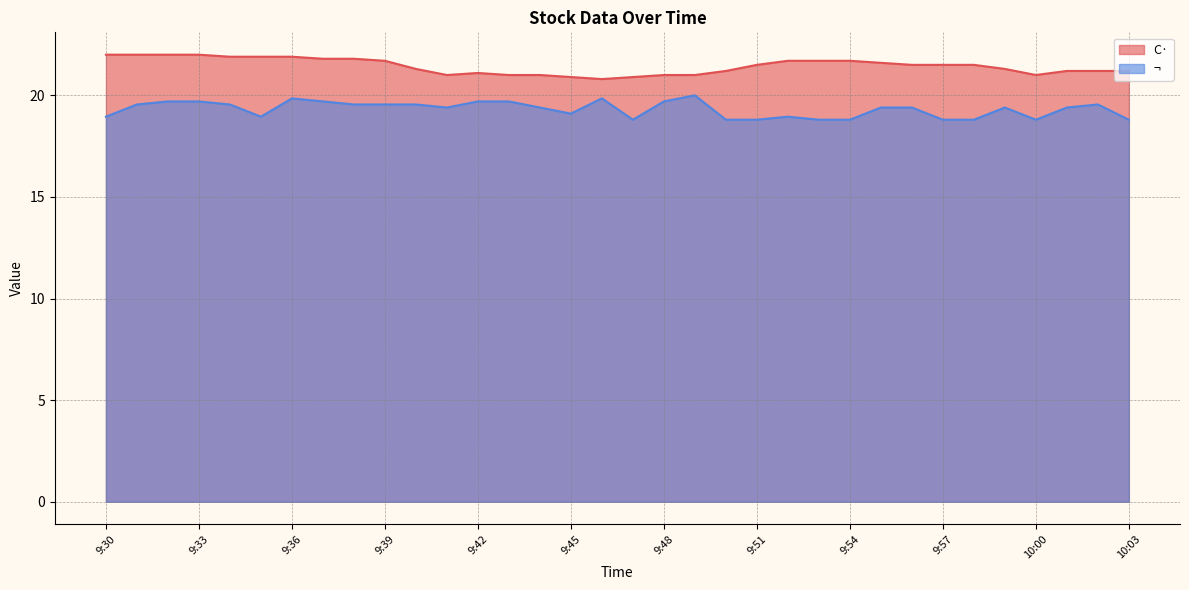

What is the greatest value displayed?

22.0